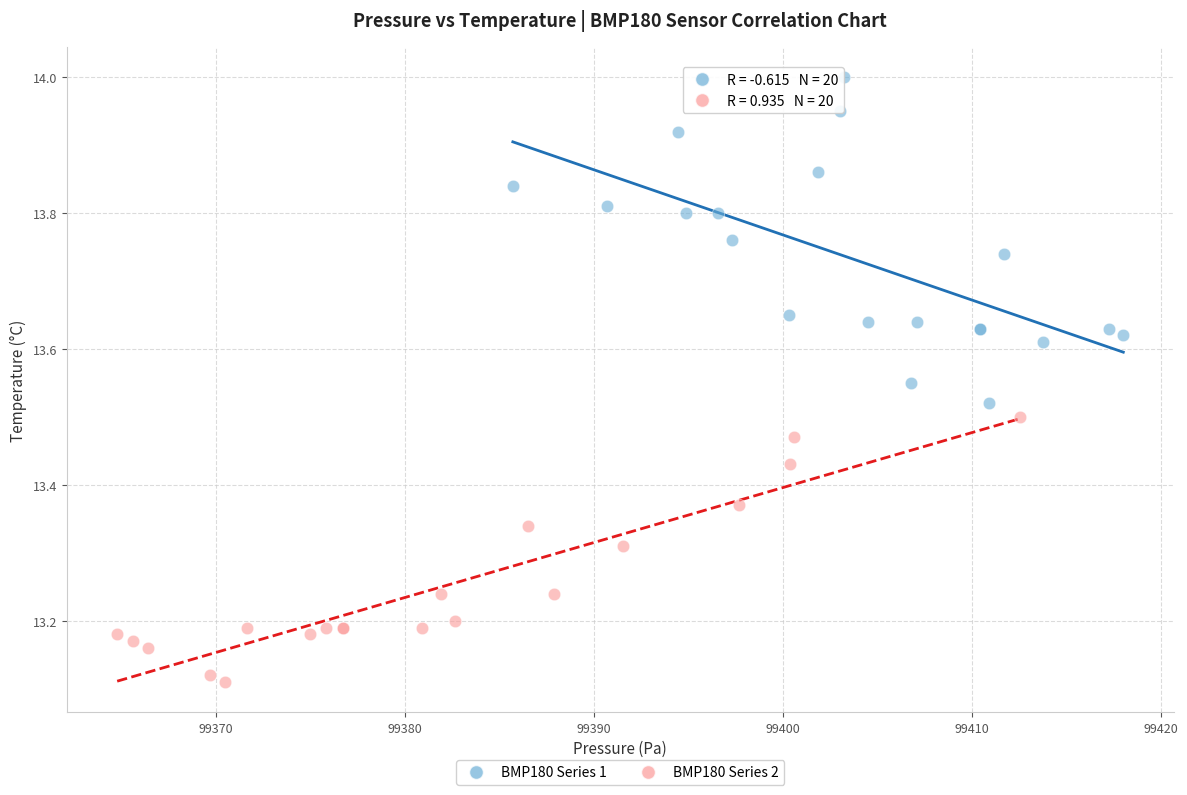

Which series reaches the maximum Y coordinate?

BMP180 Series 1